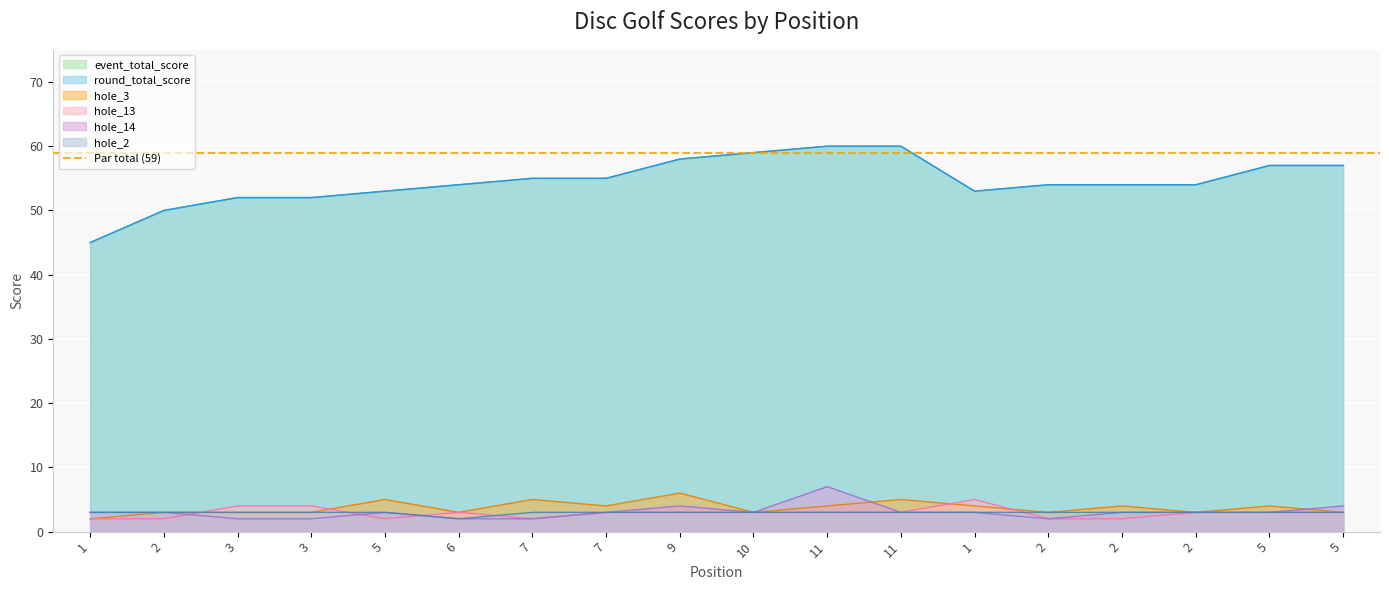

How many interior local valleys does the round_total_score series have?

1